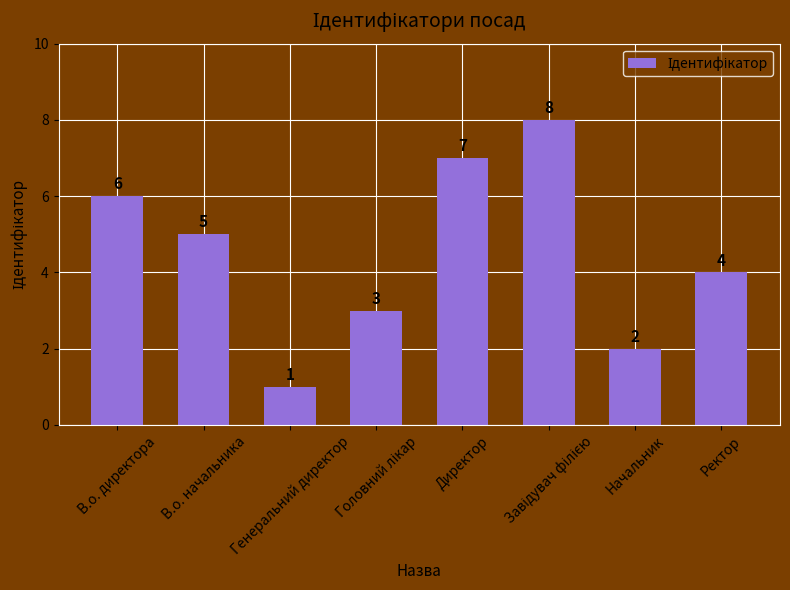

Count the values in the range 3 to 7.

5